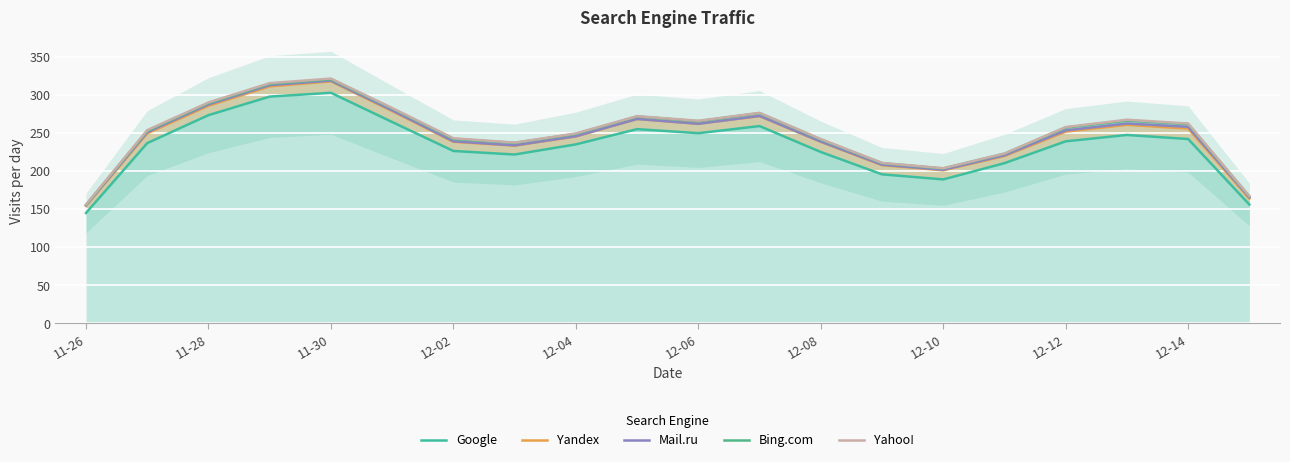

Which series has the largest total across all categories?

Yahoo!